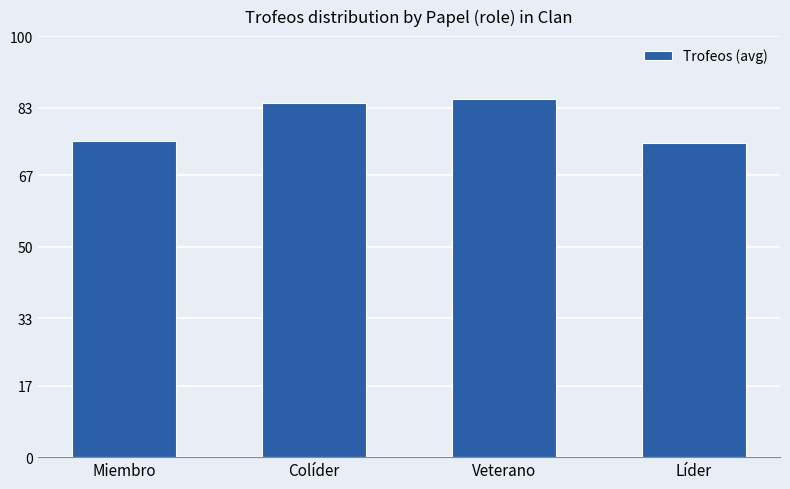

What is the label of the 2nd bar from the right?

Veterano